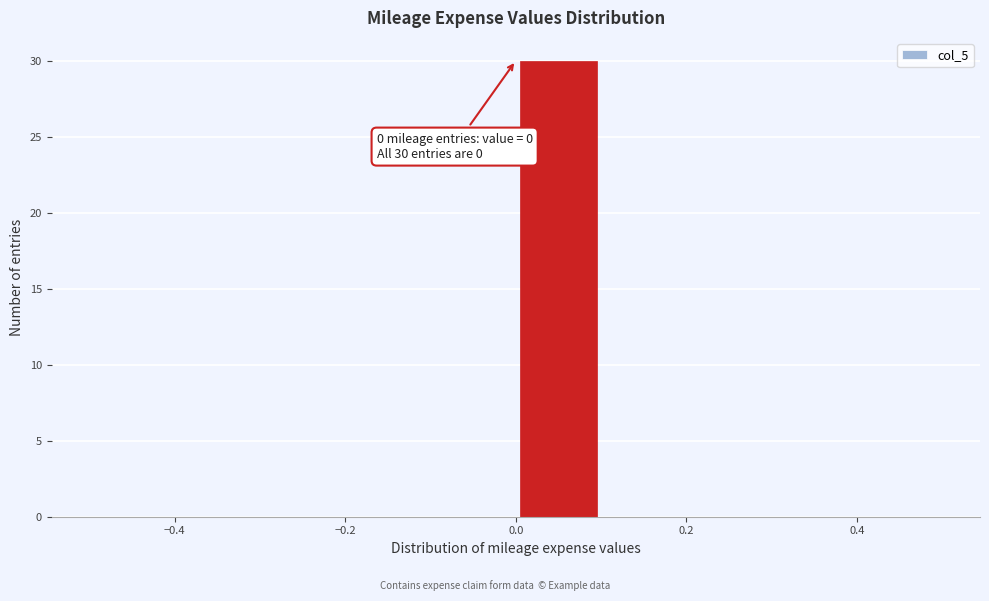

Over which range of the x-axis is the bar tallest?

0.0 to 0.1